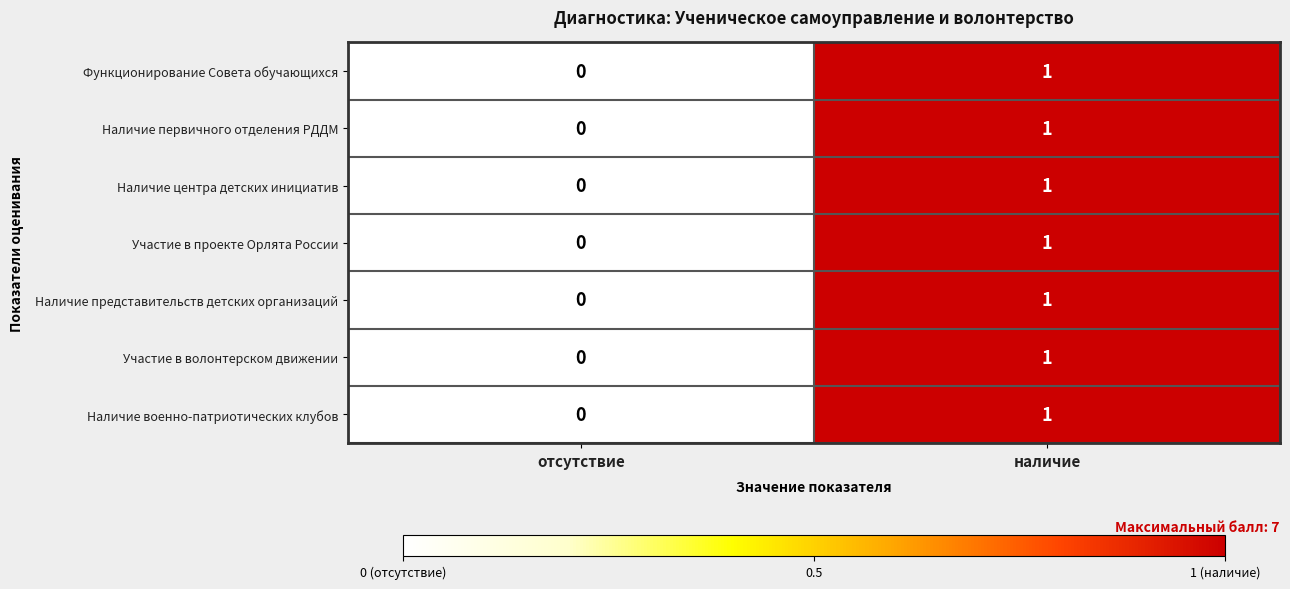

Which category has the lowest value in the Наличие представительств детских организаций series?

отсутствие